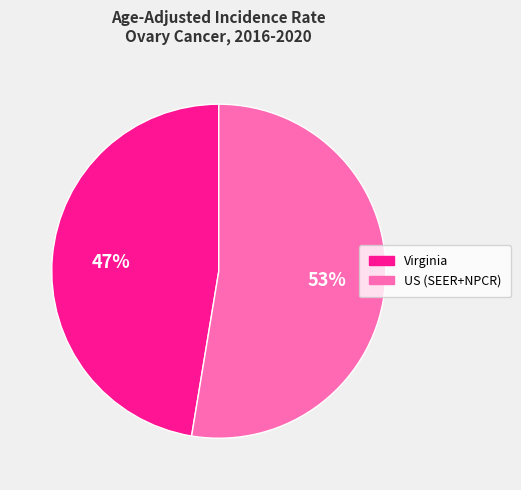

Count the number of slices in the pie.

2